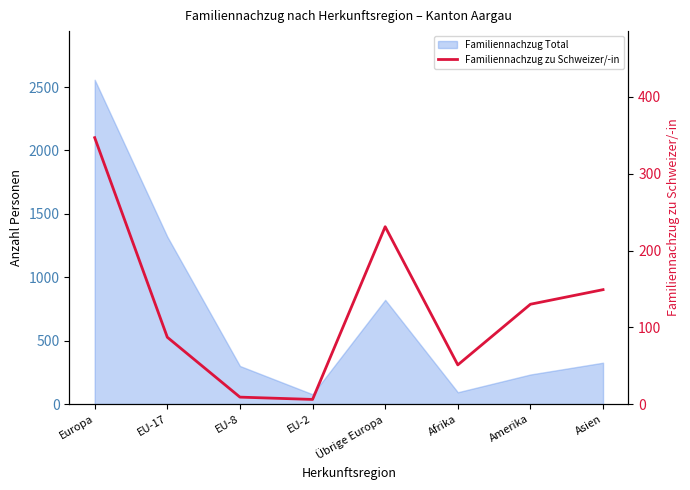

What is the label of the 6th point from the left?

Afrika